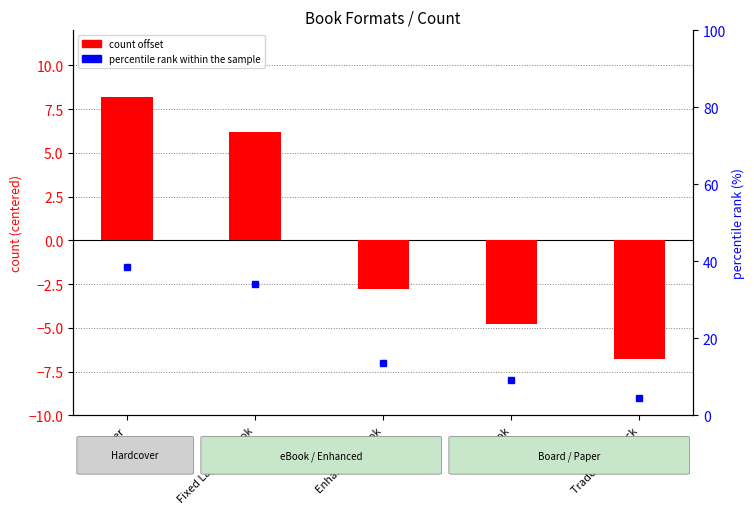

What is the difference between the second highest and minimum values in the percentile rank within the sample series?

29.5